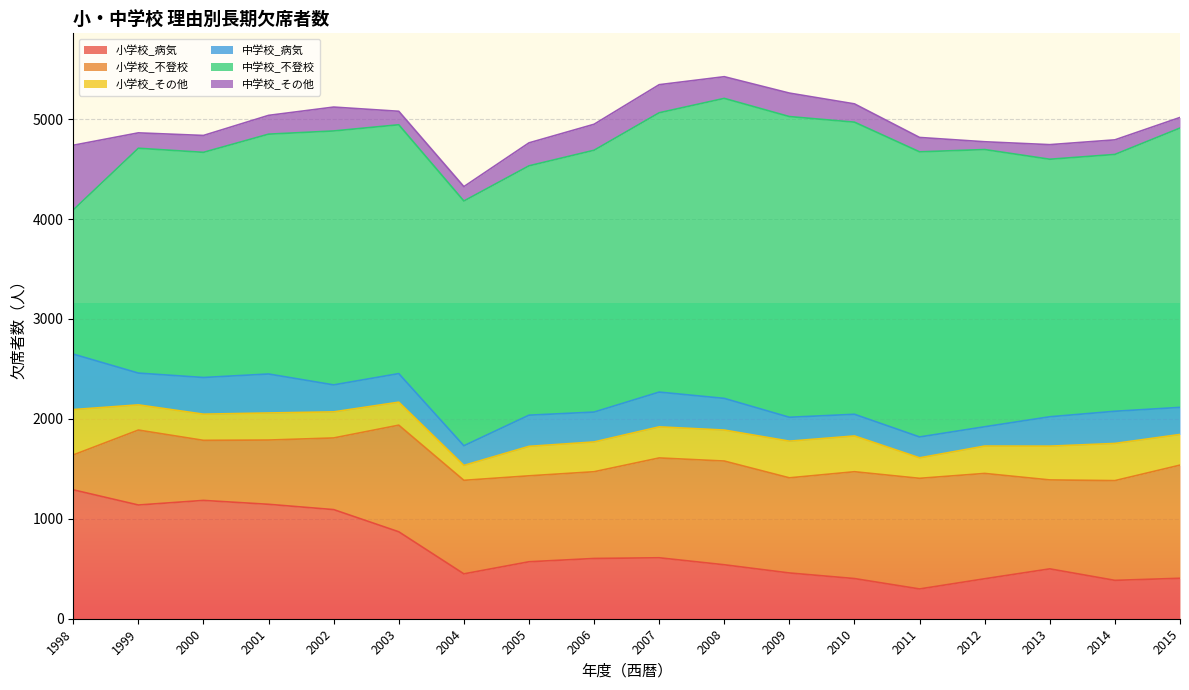

How many interior local peaks does the 小学校_不登校 series have?

4